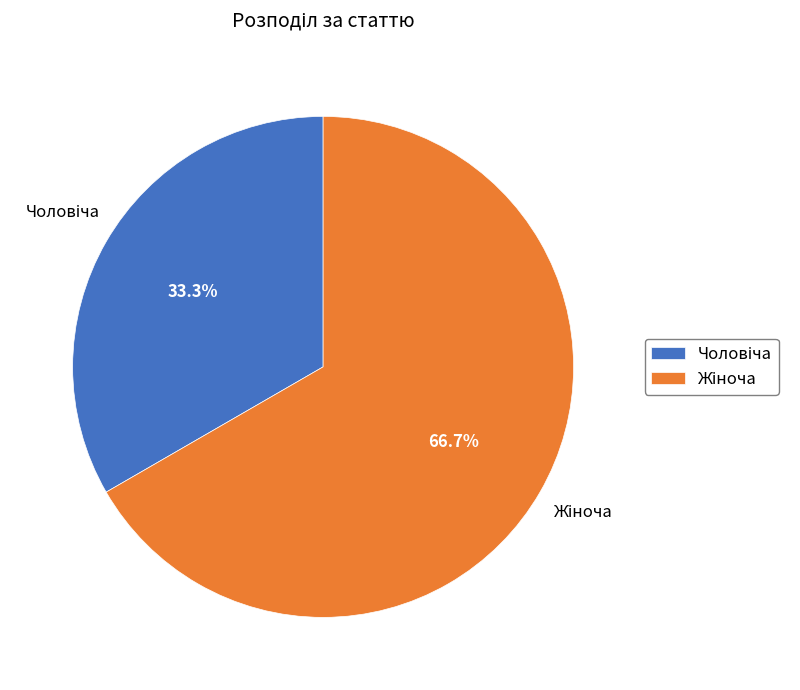

Does any single category account for the majority?

Yes